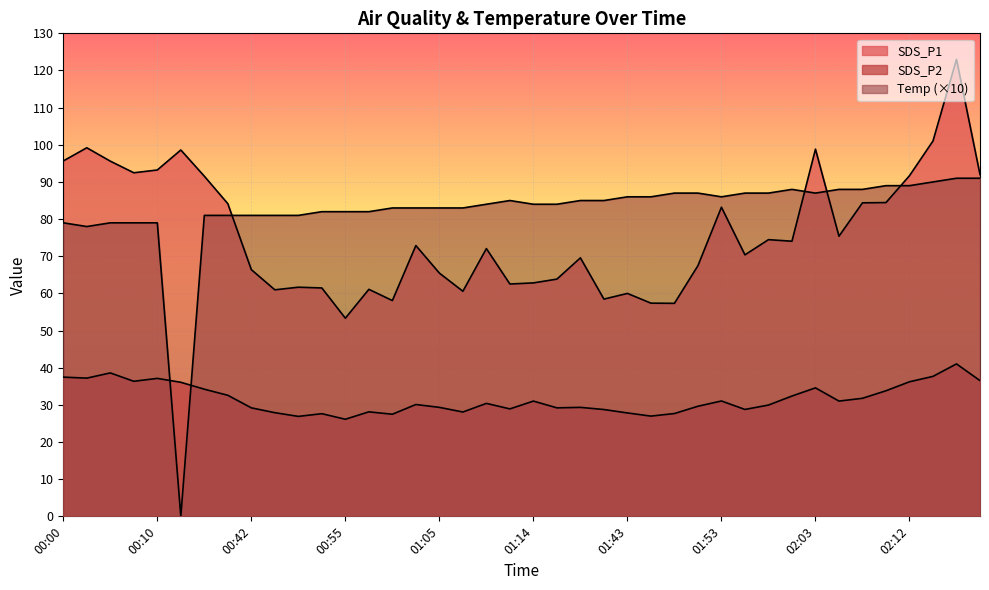

What is the difference between the highest and lowest values at 01:07?

54.9